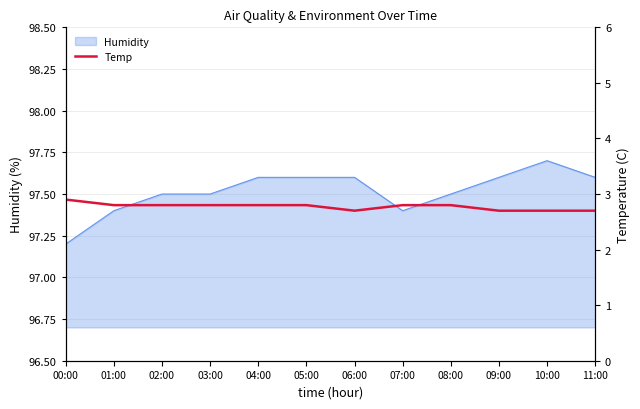

True or false: the data has more than 1 interior local peaks.

False